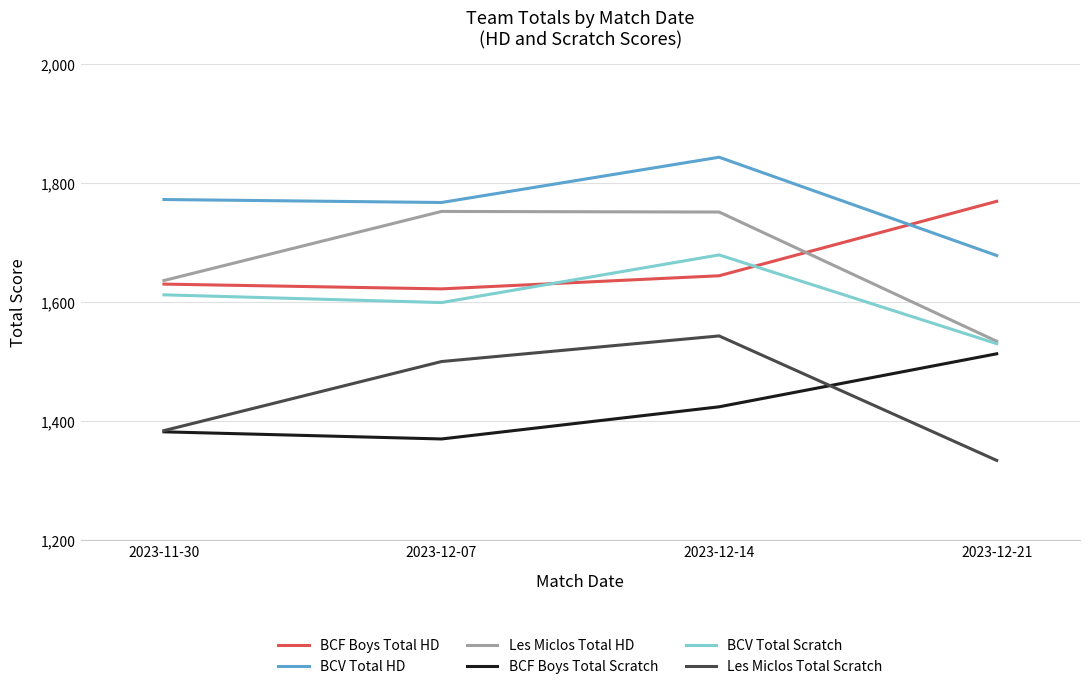

Count the Les Miclos Total Scratch values in the range 1384 to 1543.

3